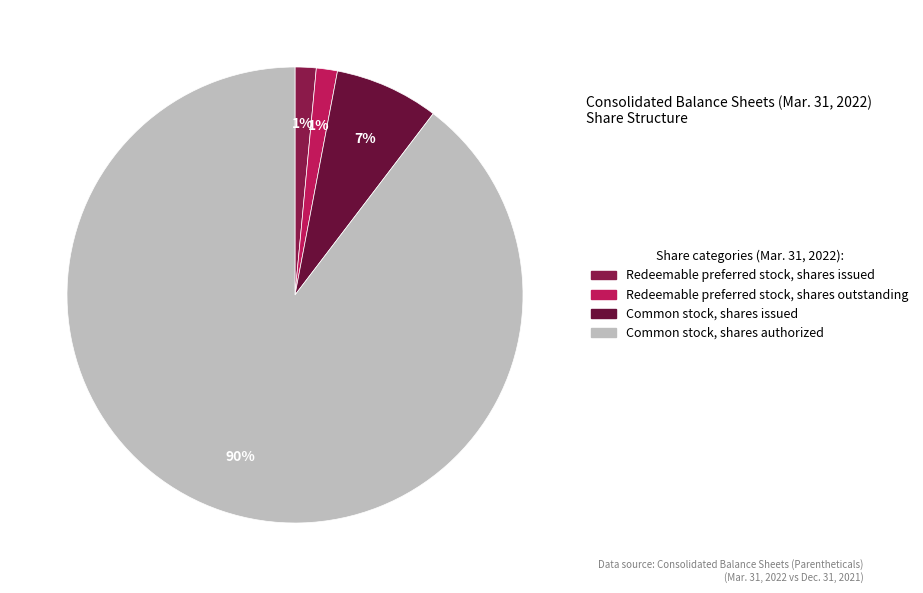

Is there any slice that represents more than half of the pie?

Yes